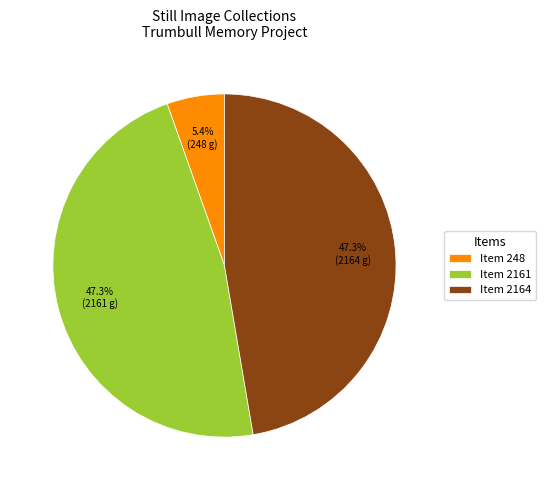

Is there any slice that represents more than half of the pie?

No